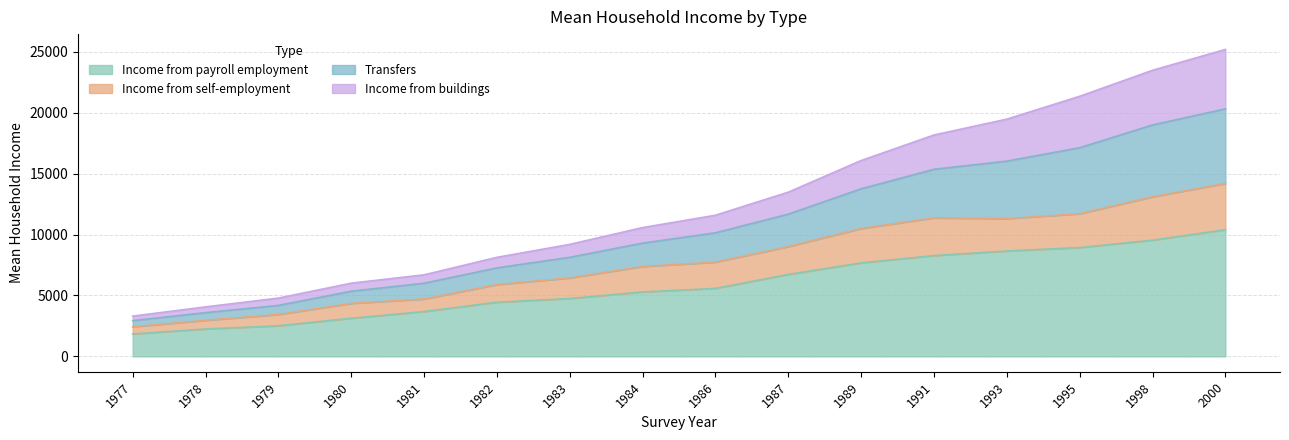

Does the chart display data point markers on the line(s)?

No